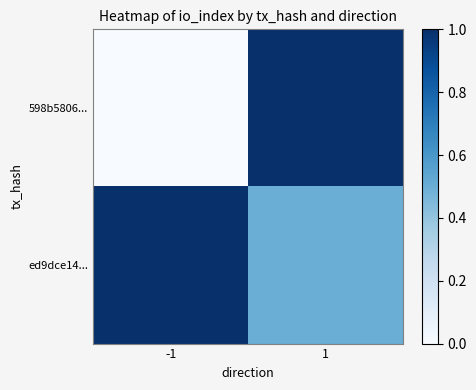

Rank the series by their maximum value, from lowest to highest.

598b5806..., ed9dce14...